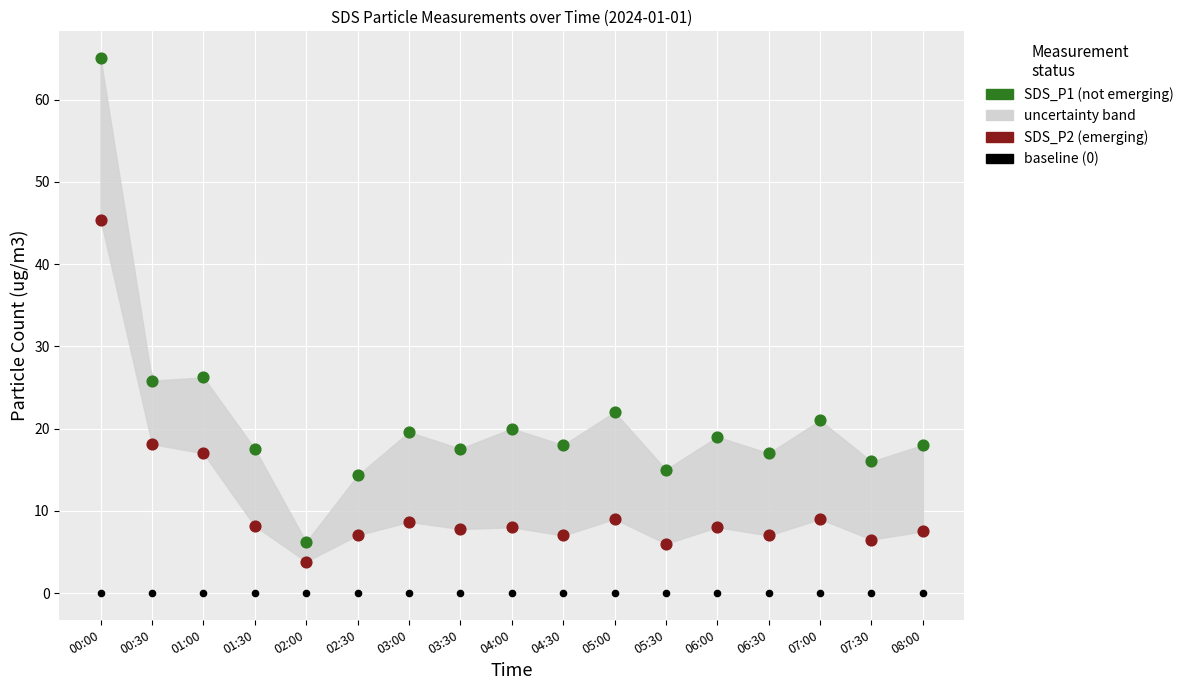

Which series reaches the minimum Y coordinate?

baseline (0)